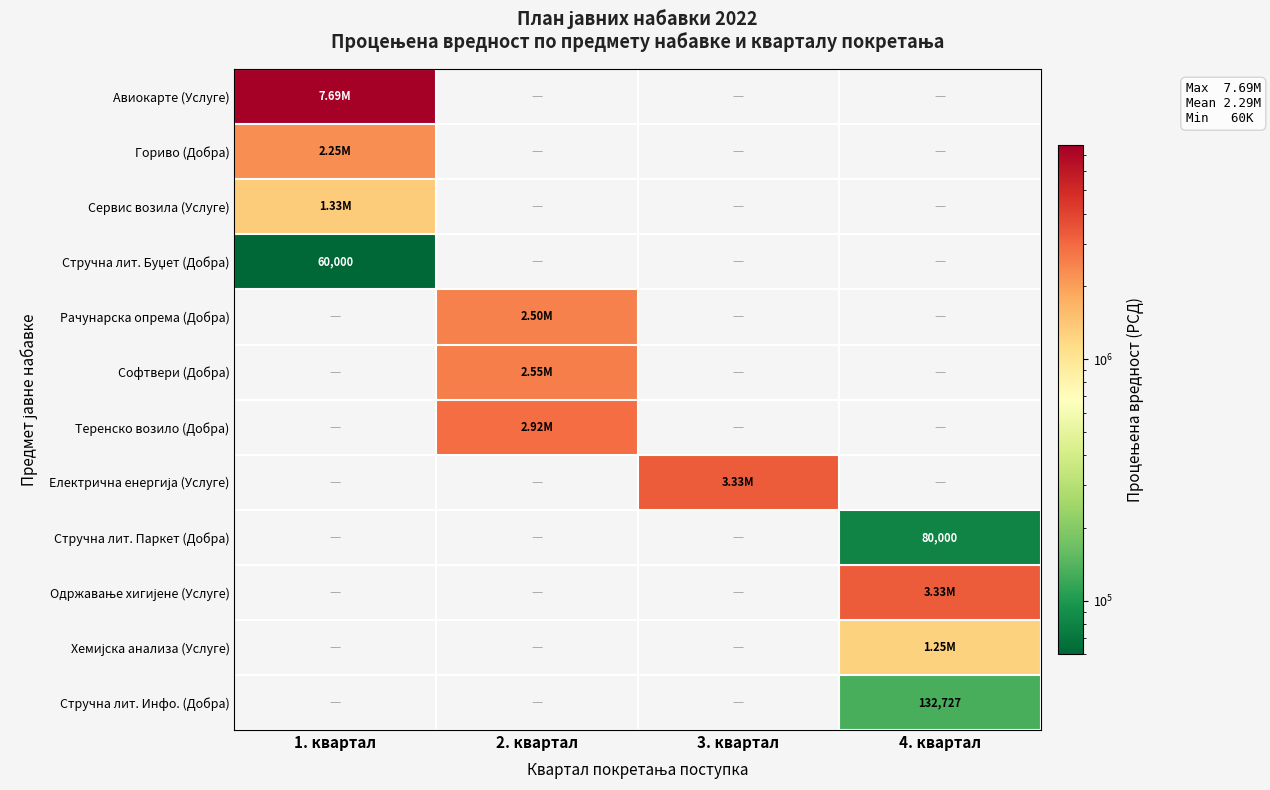

Read the Рачунарска опрема (Добра) value at 2. квартал.

2500000.0